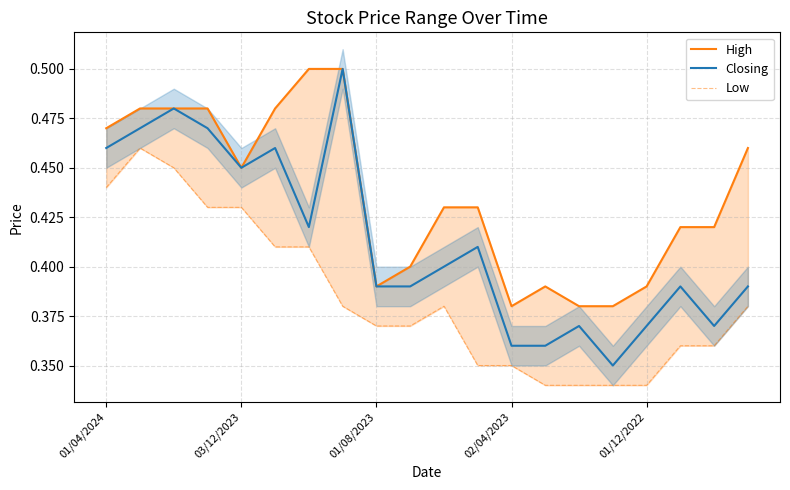

What is the average value of the Low series?

0.4